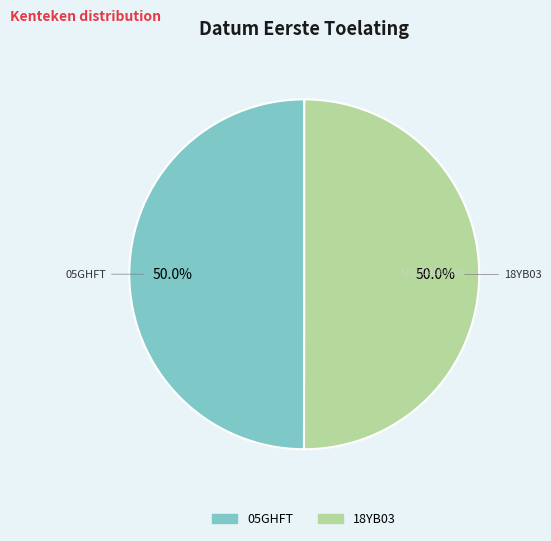

To the nearest percent, what percentage of the pie is 18YB03?

50%